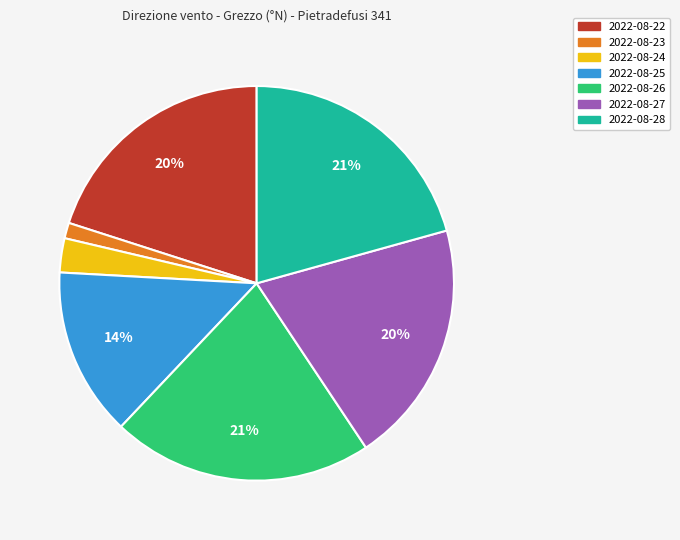

How many segments does this pie chart have?

7